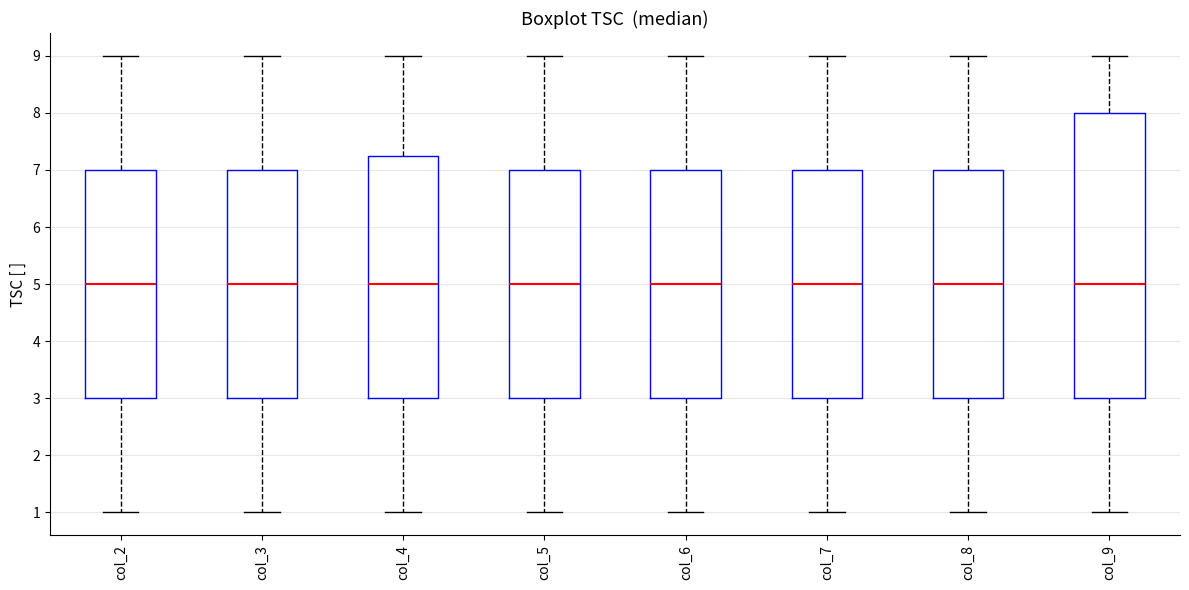

Reading left to right, transcribe this box plot: for each box, give where its median line is, the range the box spans, and where its two whiskers end, as read against the y-axis. The values are not printed on the chart, so give them approximately, as read against the axis.

col_2: median 5.0, box 3.0 to 7.0, whiskers 1.0 to 9.0
col_3: median 5.0, box 3.0 to 7.0, whiskers 1.0 to 9.0
col_4: median 5.0, box 3.0 to 7.3, whiskers 1.0 to 9.0
col_5: median 5.0, box 3.0 to 7.0, whiskers 1.0 to 9.0
col_6: median 5.0, box 3.0 to 7.0, whiskers 1.0 to 9.0
col_7: median 5.0, box 3.0 to 7.0, whiskers 1.0 to 9.0
col_8: median 5.0, box 3.0 to 7.0, whiskers 1.0 to 9.0
col_9: median 5.0, box 3.0 to 8.0, whiskers 1.0 to 9.0